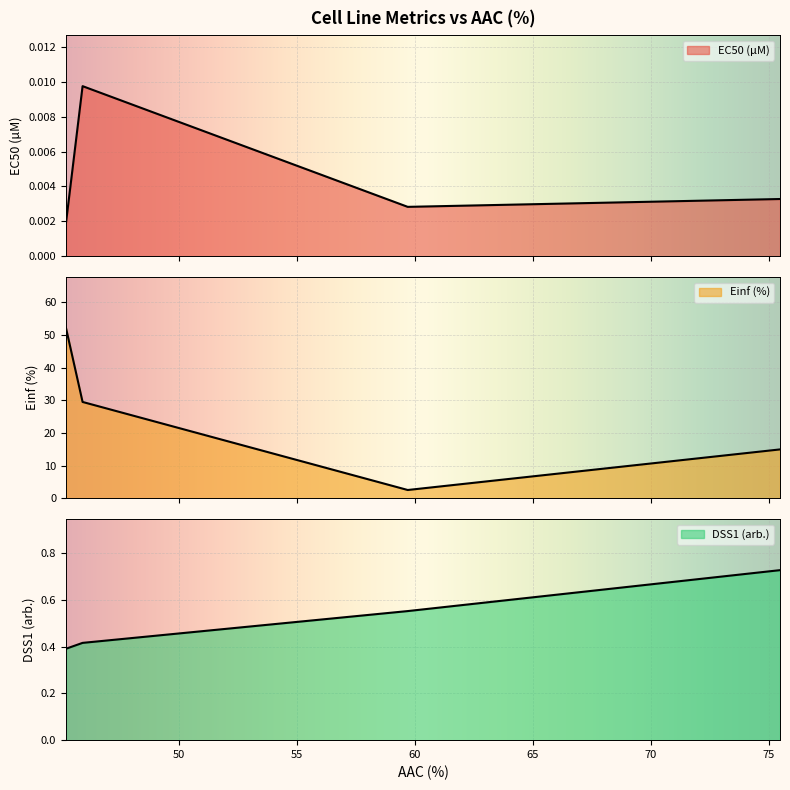

Is it true that DSS1 (arb.) equals 0.2 at 45.222?

False